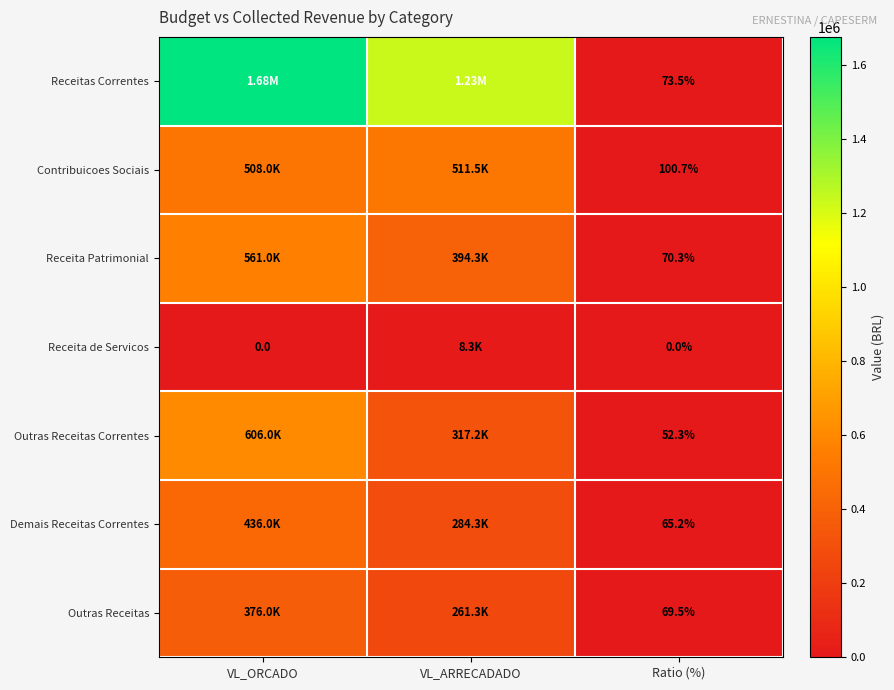

At which category is the sum across all series the highest?

VL_ORCADO